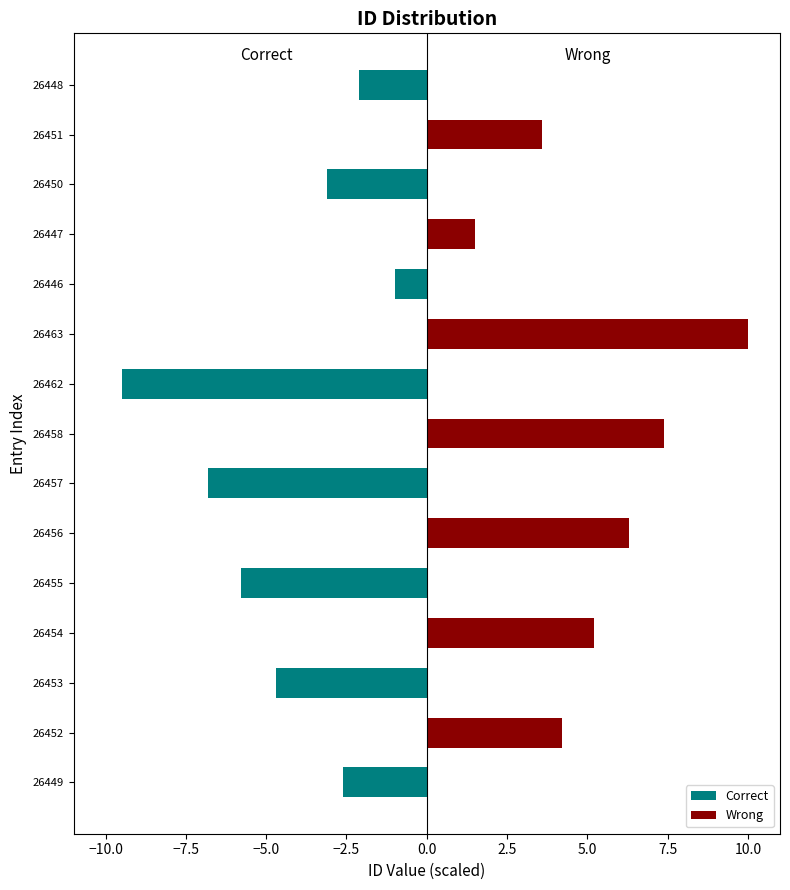

What is the approximate value of Wrong at 26447?

1.5